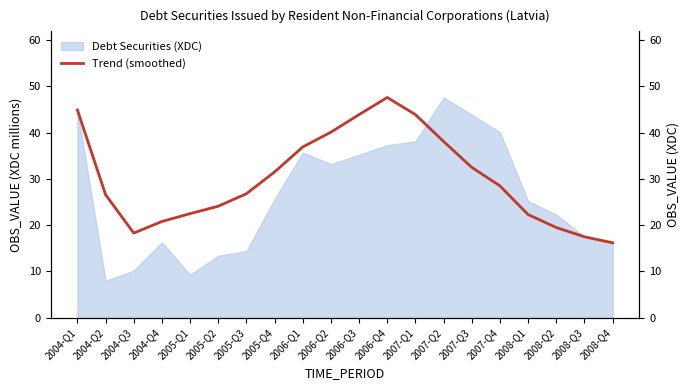

Reading right to left, transcribe all the data shown in this chart.

2008-Q4=16.2	2008-Q3=17.5	2008-Q2=19.5	2008-Q1=22.3	2007-Q4=28.5	2007-Q3=32.5	2007-Q2=38.1	2007-Q1=43.9	2006-Q4=47.6	2006-Q3=43.9	2006-Q2=40.1	2006-Q1=36.9	2005-Q4=31.5	2005-Q3=26.8	2005-Q2=24.1	2005-Q1=22.5	2004-Q4=20.8	2004-Q3=18.3	2004-Q2=26.6	2004-Q1=44.9